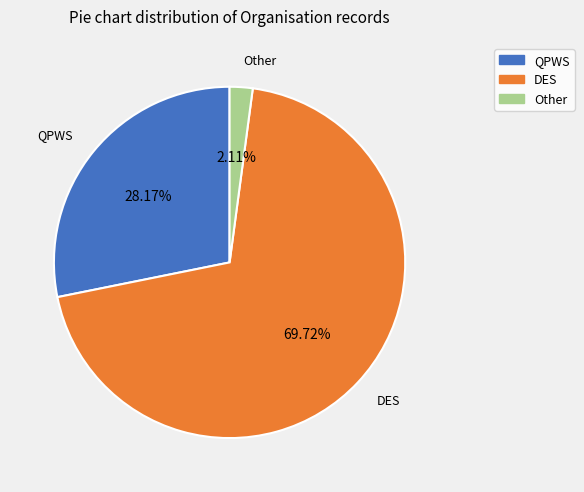

How many segments does this pie chart have?

3